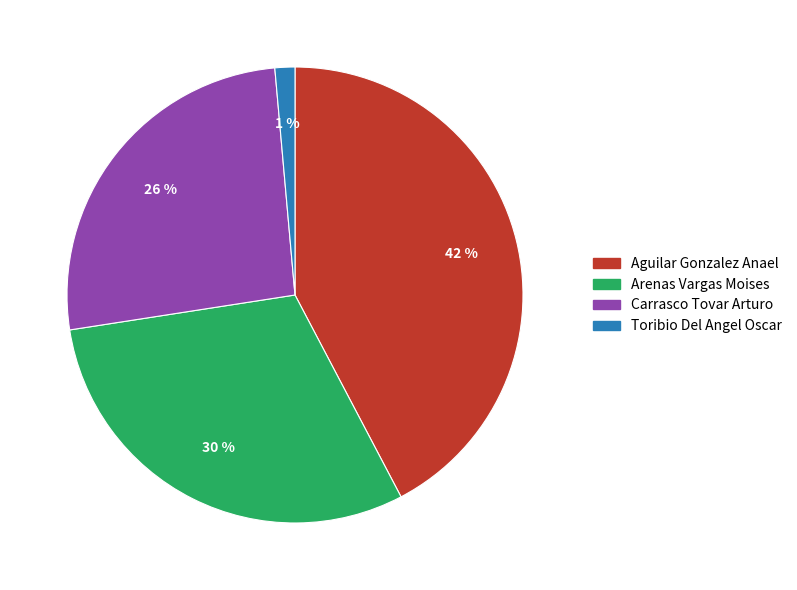

How many segments does this pie chart have?

4